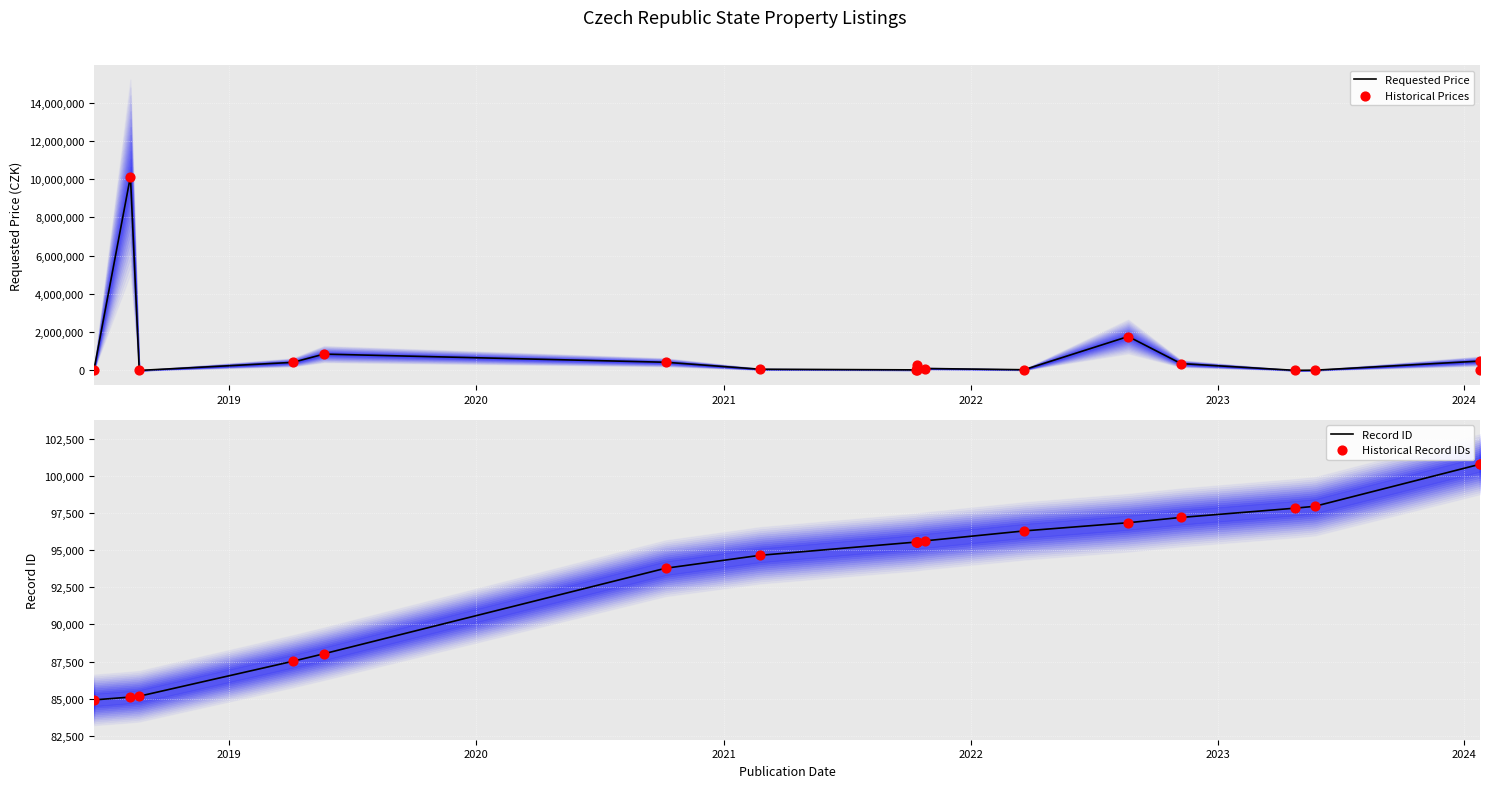

Which series has the widest spread of Y values?

Requested Price